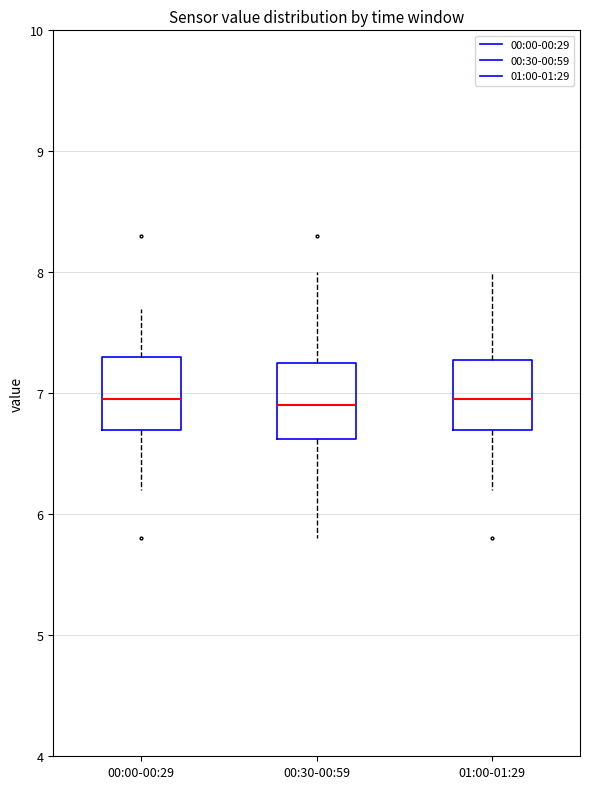

Reading left to right, read every box against the y-axis: the position of its median line, the range the box covers, and the ends of its whiskers. The values are not printed on the chart, so give them approximately, as read against the axis.

00:00-00:29: median 7.0, box 6.7 to 7.3, whiskers 6.2 to 7.7
00:30-00:59: median 6.9, box 6.6 to 7.3, whiskers 5.8 to 8.0
01:00-01:29: median 7.0, box 6.7 to 7.3, whiskers 6.2 to 8.0